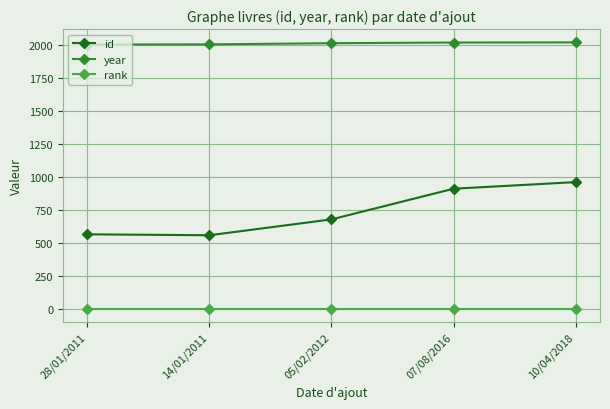

Rank the series by their average value, from lowest to highest.

rank, id, year